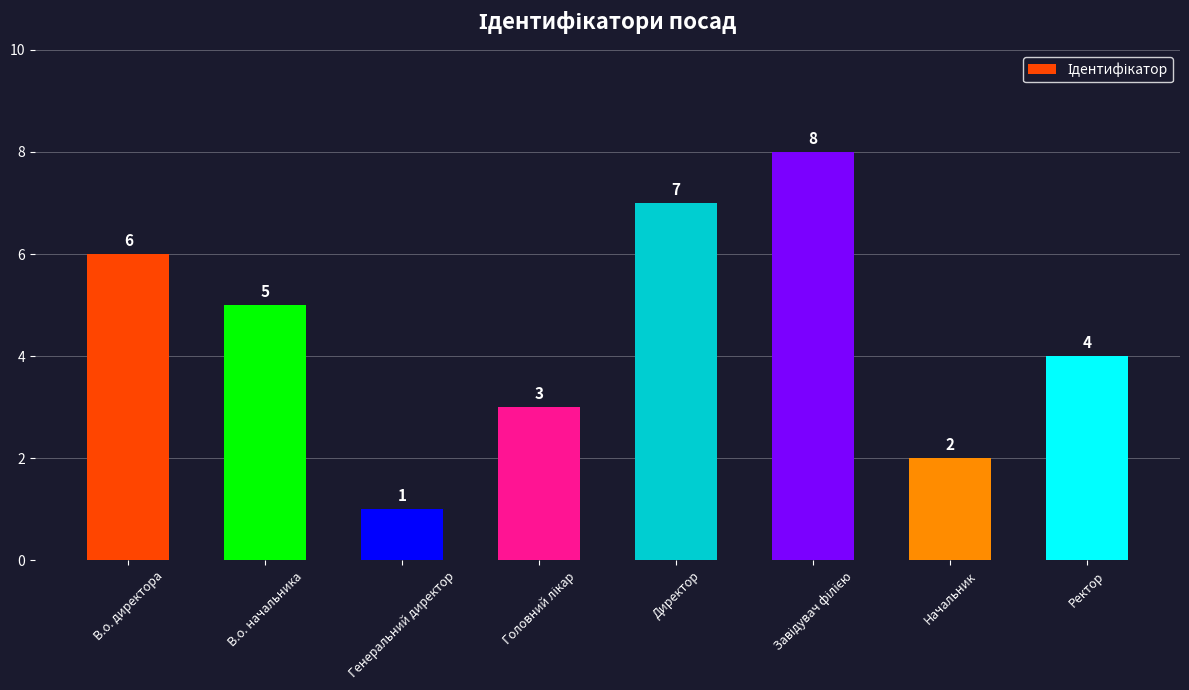

How many data points does each series have?

8